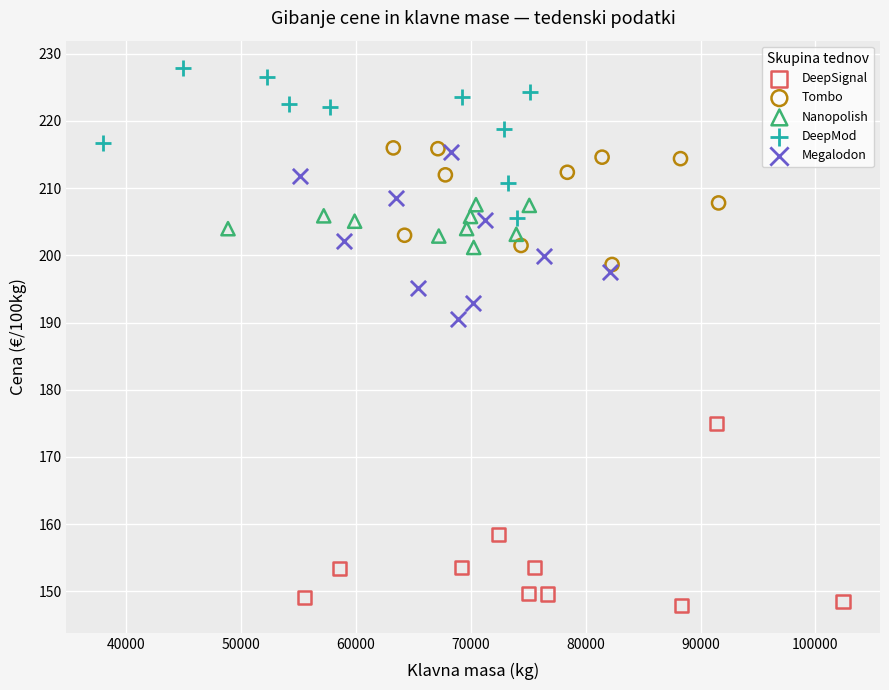

Which series contains the lowest Y value?

DeepSignal